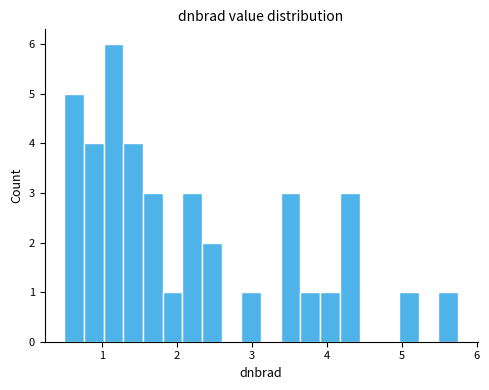

Around what value on the x-axis is the tallest bar? Give the approximate position of its centre, as read against the axis.

1.2